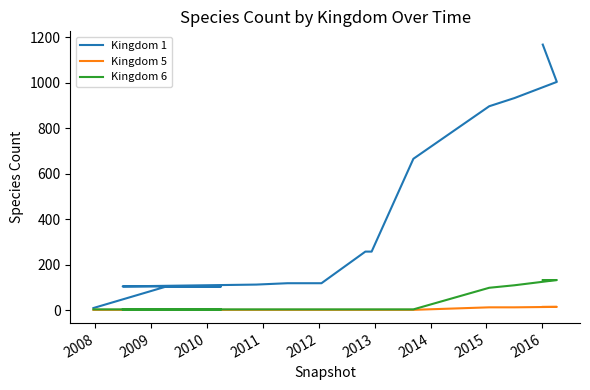

The value of Kingdom 6 at 2007 is 5. True or false?

False